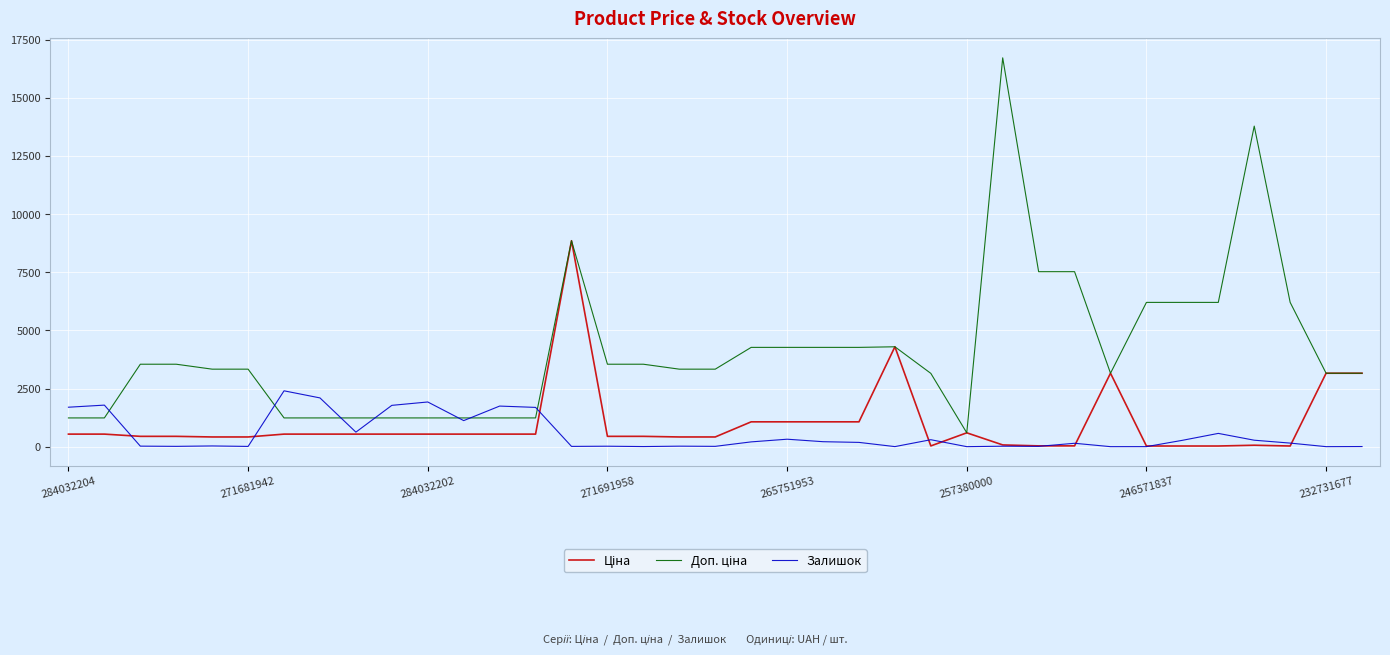

What is the maximum value shown in the chart?

16722.0